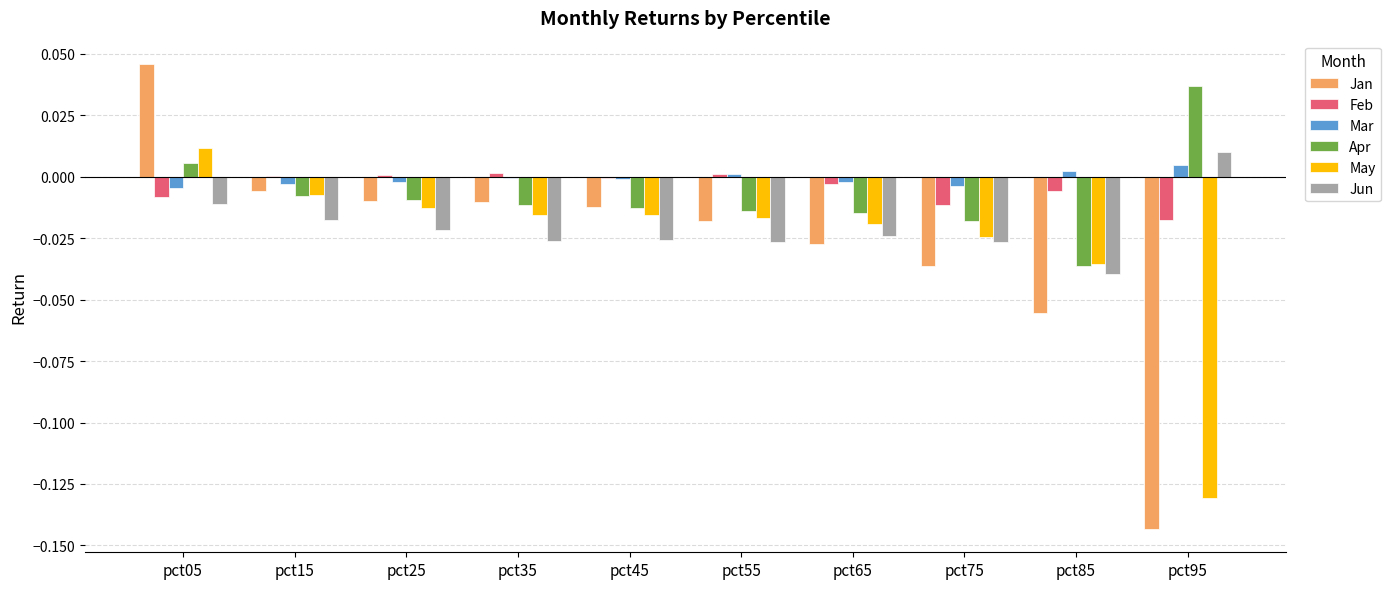

How many values in the May series exceed 0?

1